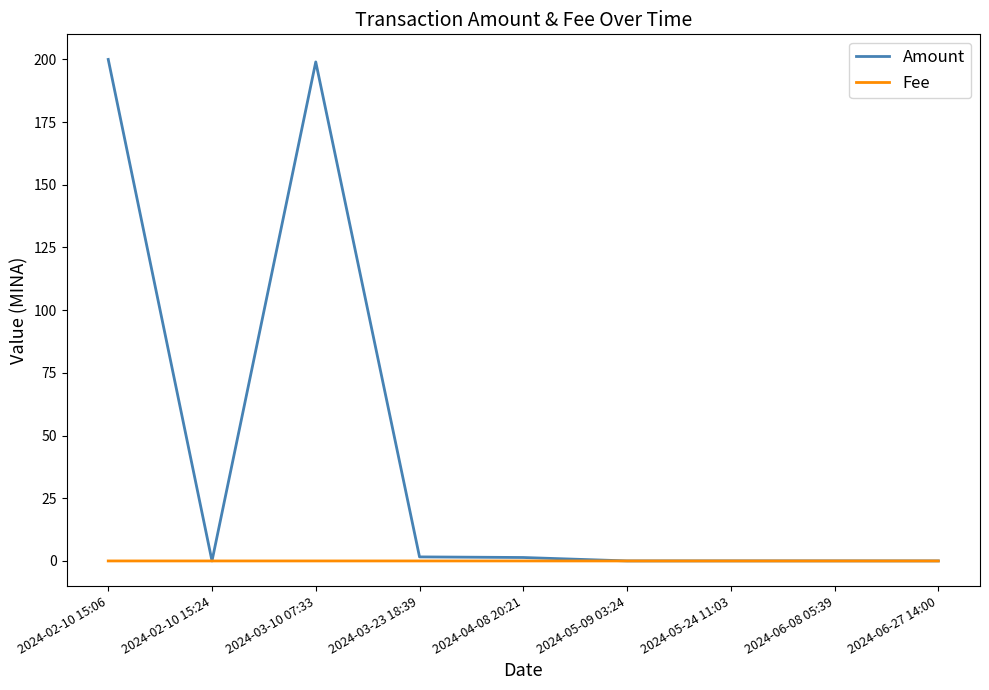

Rank the series by their maximum value, from highest to lowest.

Amount, Fee